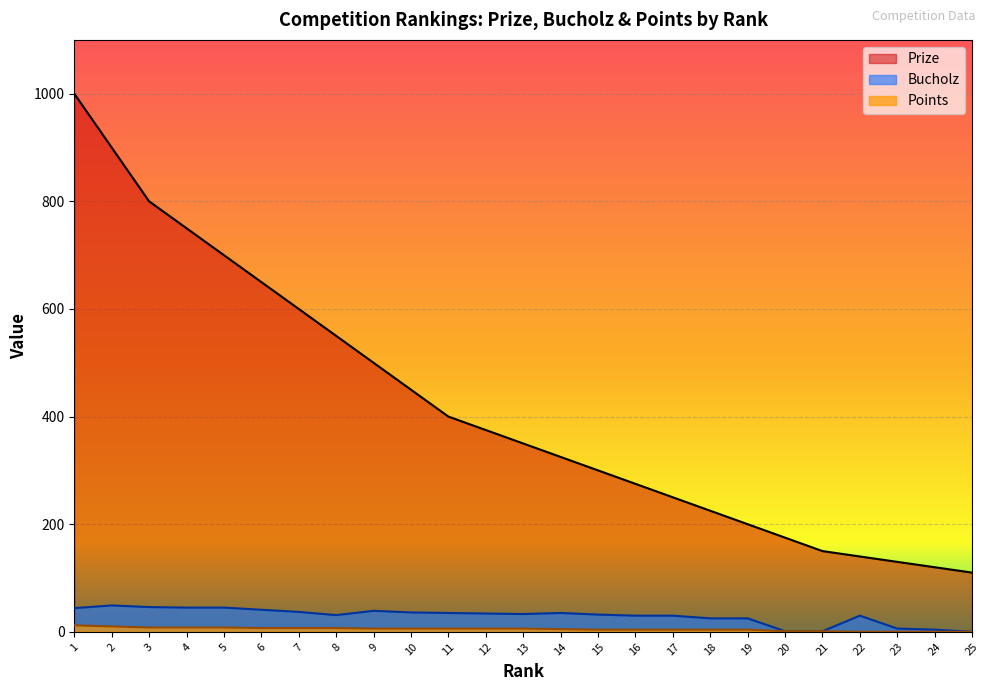

True or false: Points has more than 0 interior local peaks.

False